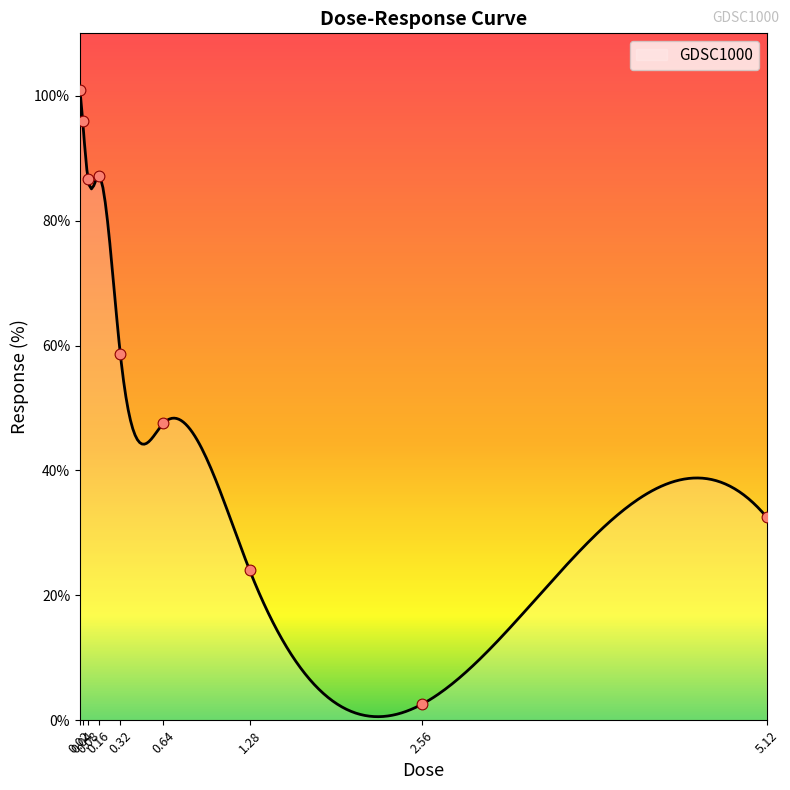

What is the ratio of the value at 5.12 to the value at 0.02?

0.3